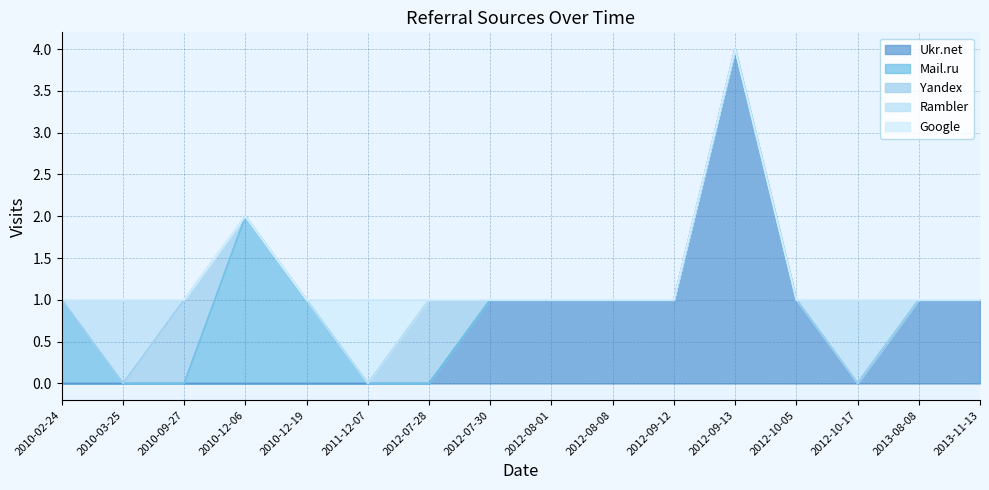

Where is Mail.ru nearest to the value 1?

2010-02-24